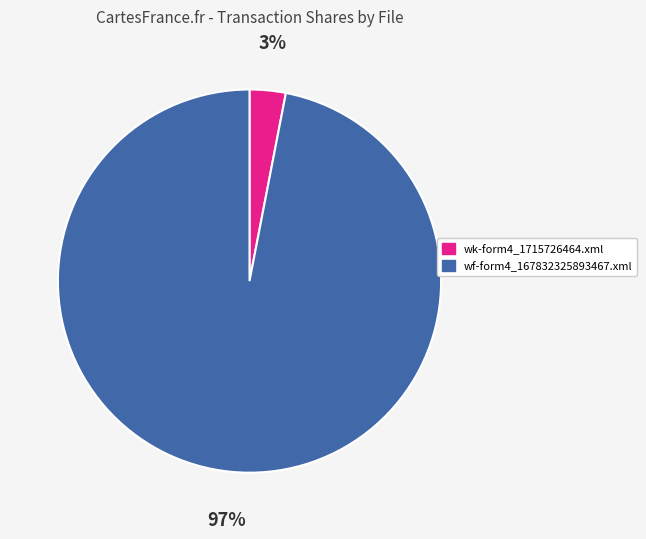

What is the smallest slice in the pie chart?

wk-form4_1715726464.xml